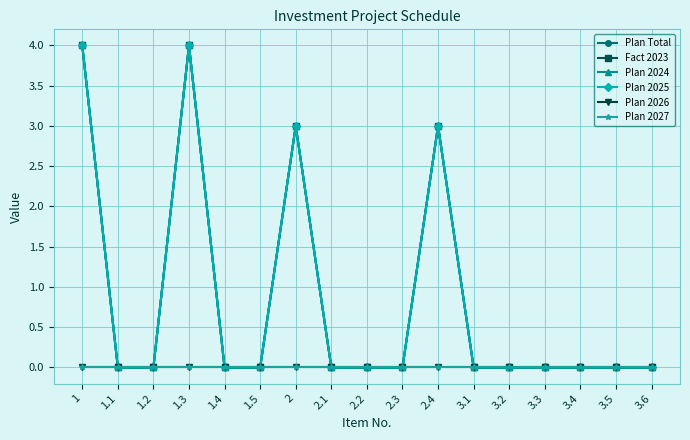

Does the chart have visible grid lines?

Yes